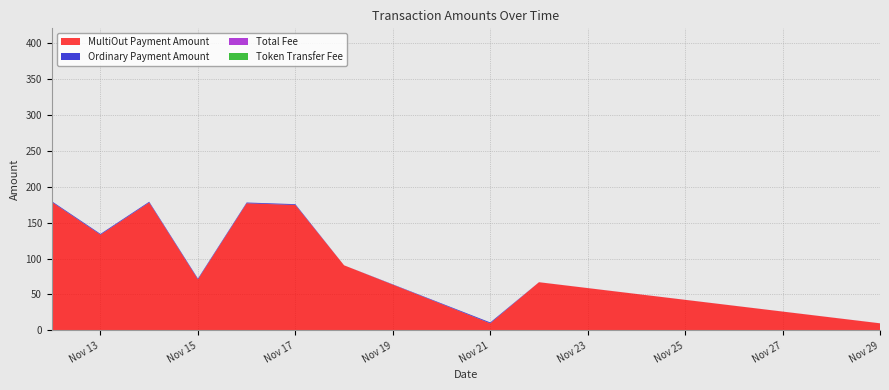

Reading left to right, transcribe all the data shown in this chart.

MultiOut Payment Amount: 178.6	133.1	177.9	71.1	176.8	174.5	90.5	9.9	67.0	9.9
Ordinary Payment Amount: 1.1	1.0	1.0	1.0	1.0	1.0	0.0	1.2	0.0	0.0
Total Fee: 0.0	0.1	0.1	0.1	0.1	0.1	0.0	0.0	0.1	0.1
Token Transfer Fee: 0.0	0.0	0.0	0.0	0.0	0.0	0.0	0.0	0.0	0.0